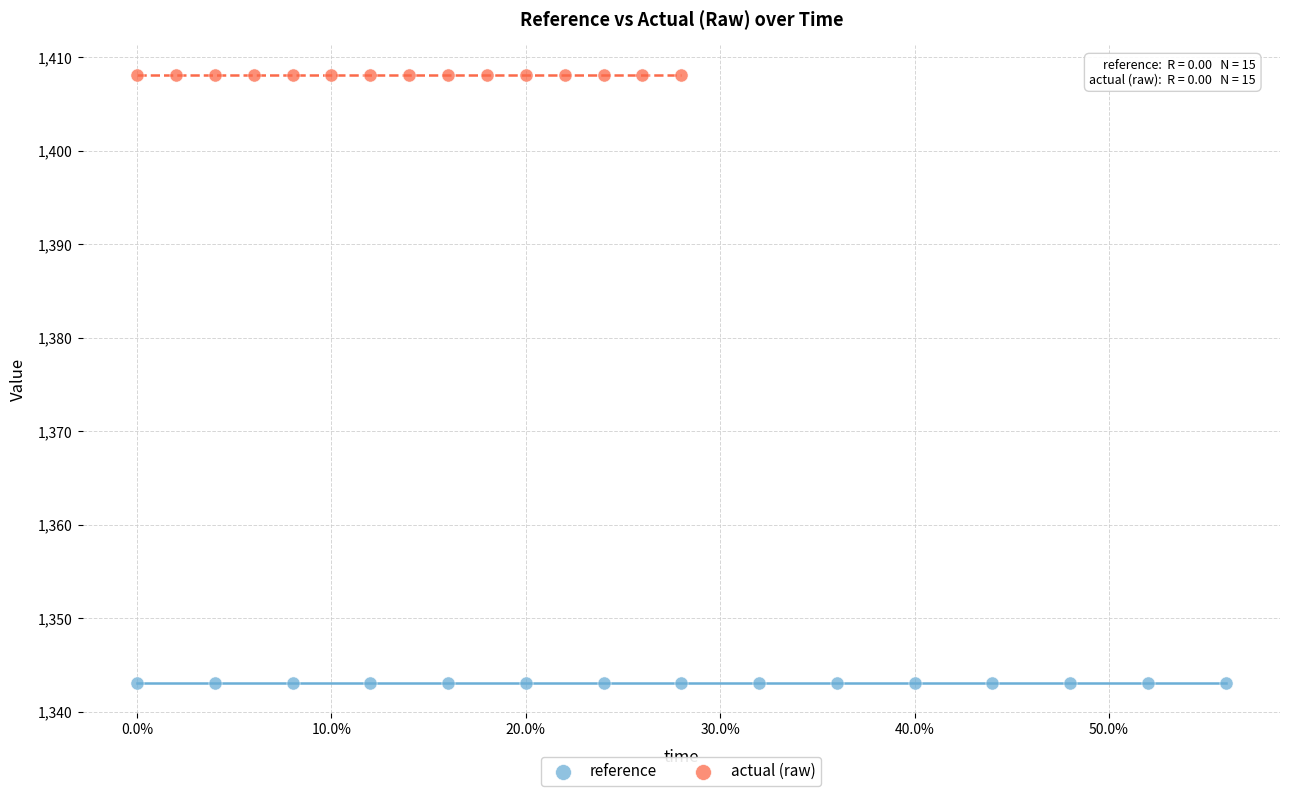

Which series reaches the maximum Y coordinate?

actual (raw)